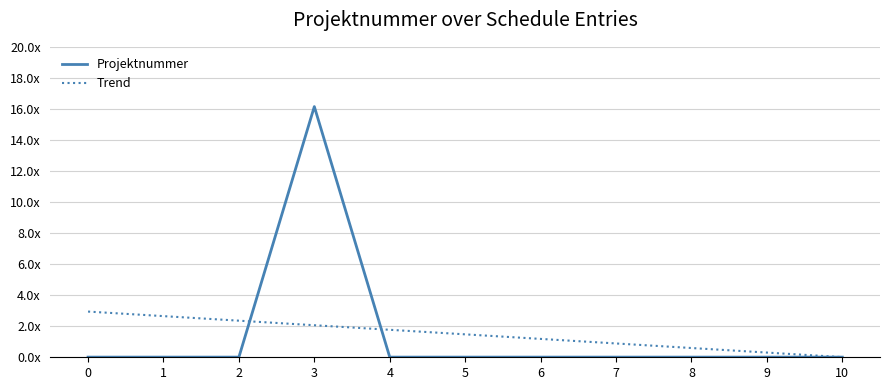

List the series in order of their peak value, lowest first.

Trend, Projektnummer